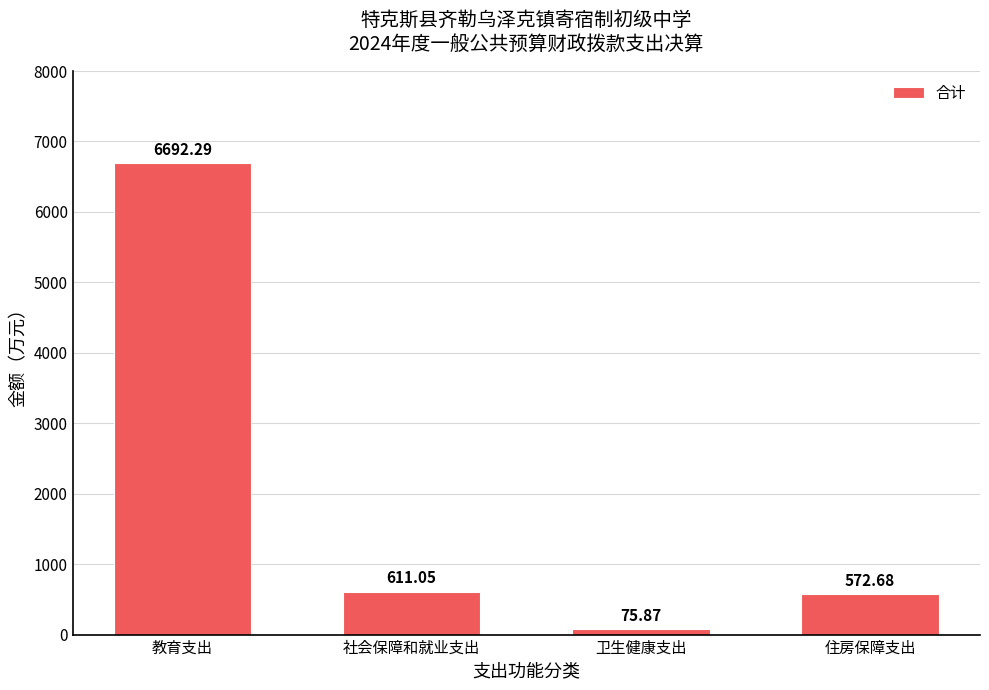

At which label is the value closest to 3384?

社会保障和就业支出